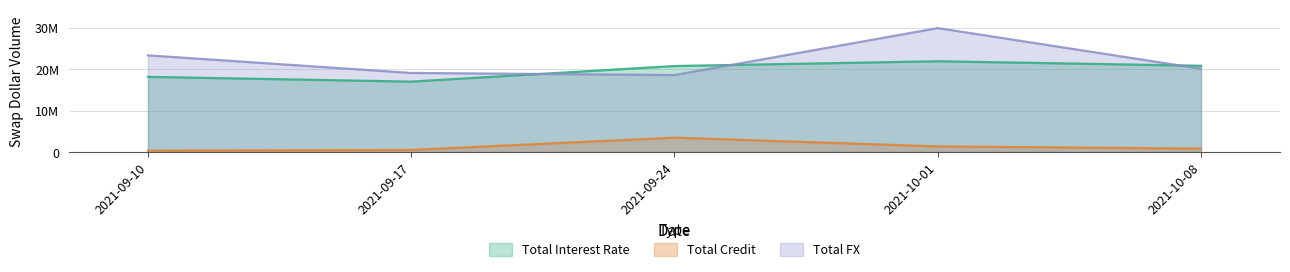

At how many categories does at least one series exceed 11670845?

5